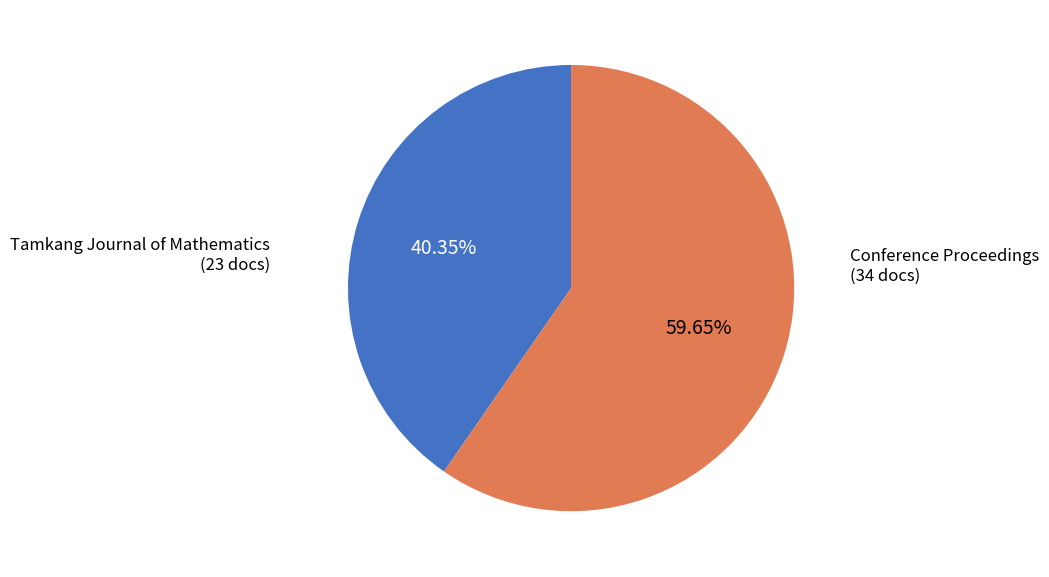

Is there a majority slice in this chart?

Yes